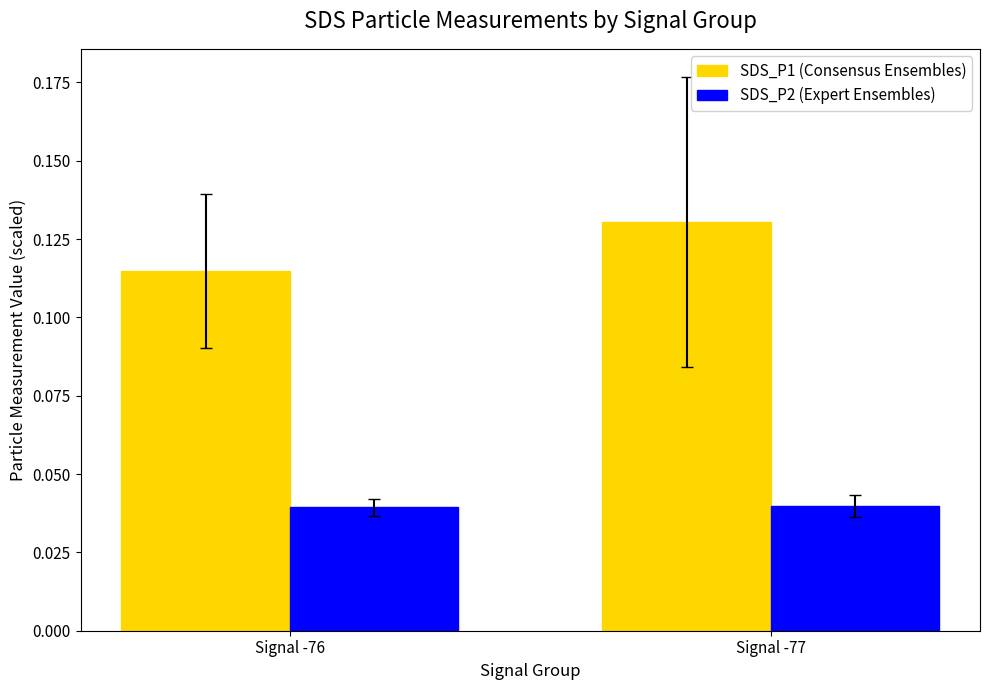

At which category is the sum across all series the highest?

Signal -77